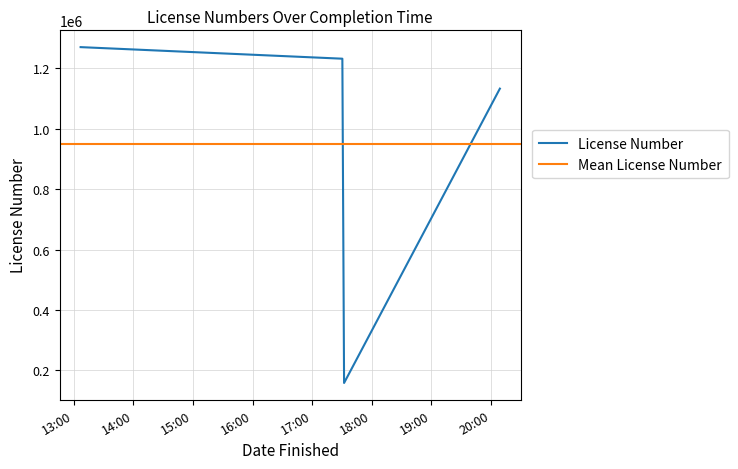

At which label is the value closest to 714349?

2012-10-10 20:08:58